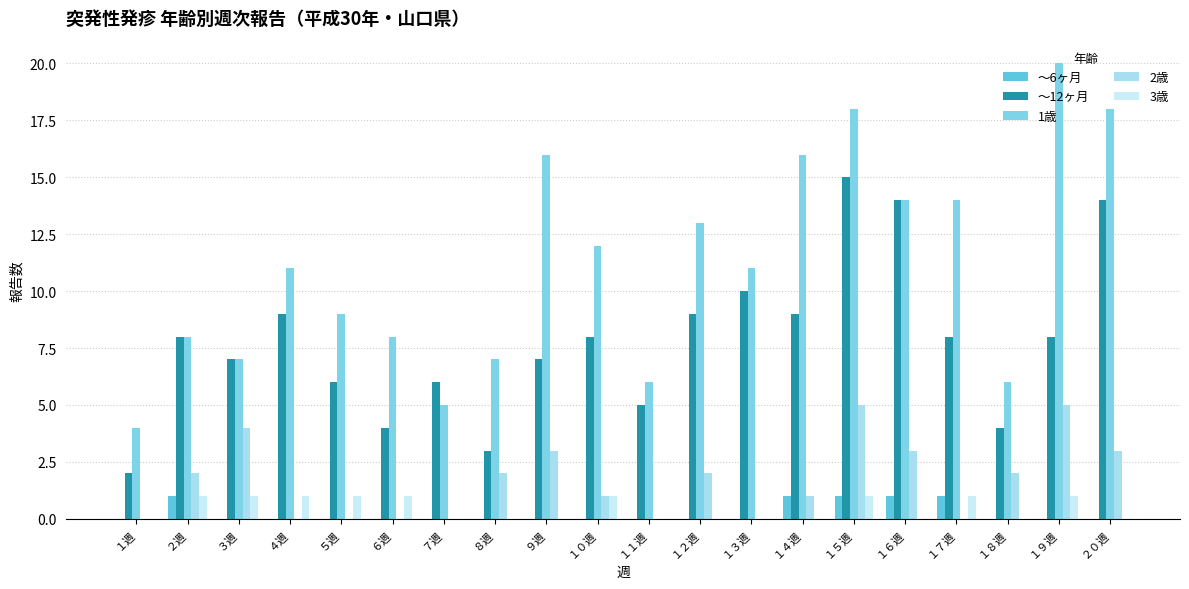

List the series in order of their peak value, lowest first.

～6ヶ月, 3歳, 2歳, ～12ヶ月, 1歳